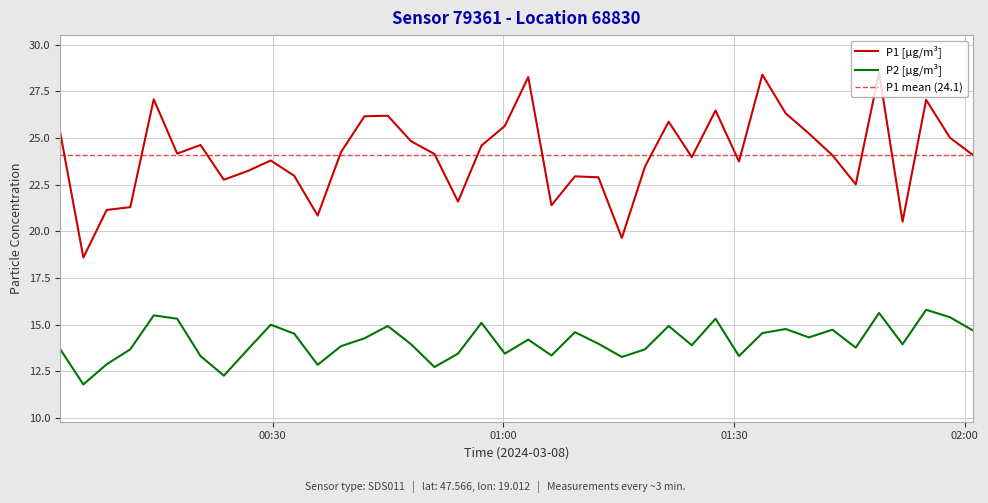

True or false: P2 and P1 intersect in this chart.

False